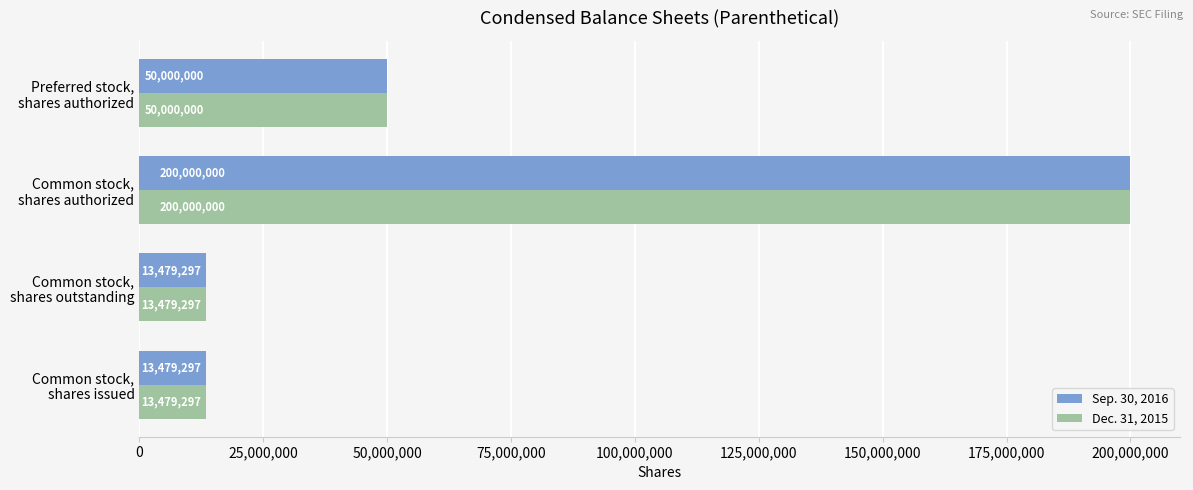

Count the Dec. 31, 2015 values in the range 13479297 to 200000000.

4